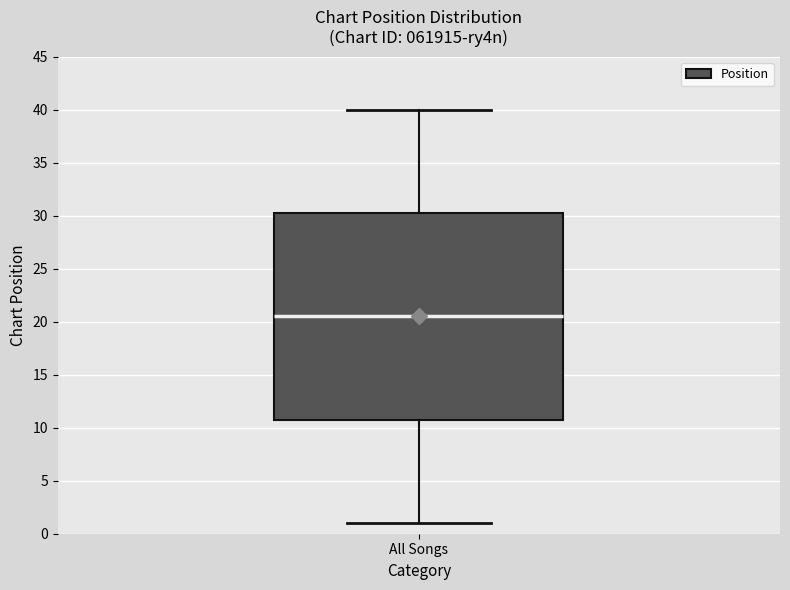

Transcribe this box plot: give where the median line is, the range the box spans, and where the two whiskers end, as read against the y-axis. The values are not printed on the chart, so give them approximately, as read against the axis.

median 20.5, box 11.0 to 30.5, whiskers 1.0 to 40.0